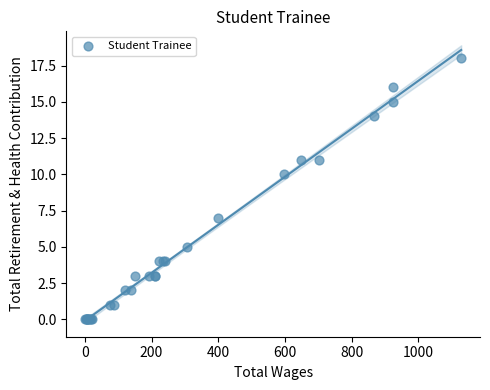

What Y value in the scatter plot is closest to 9?

10